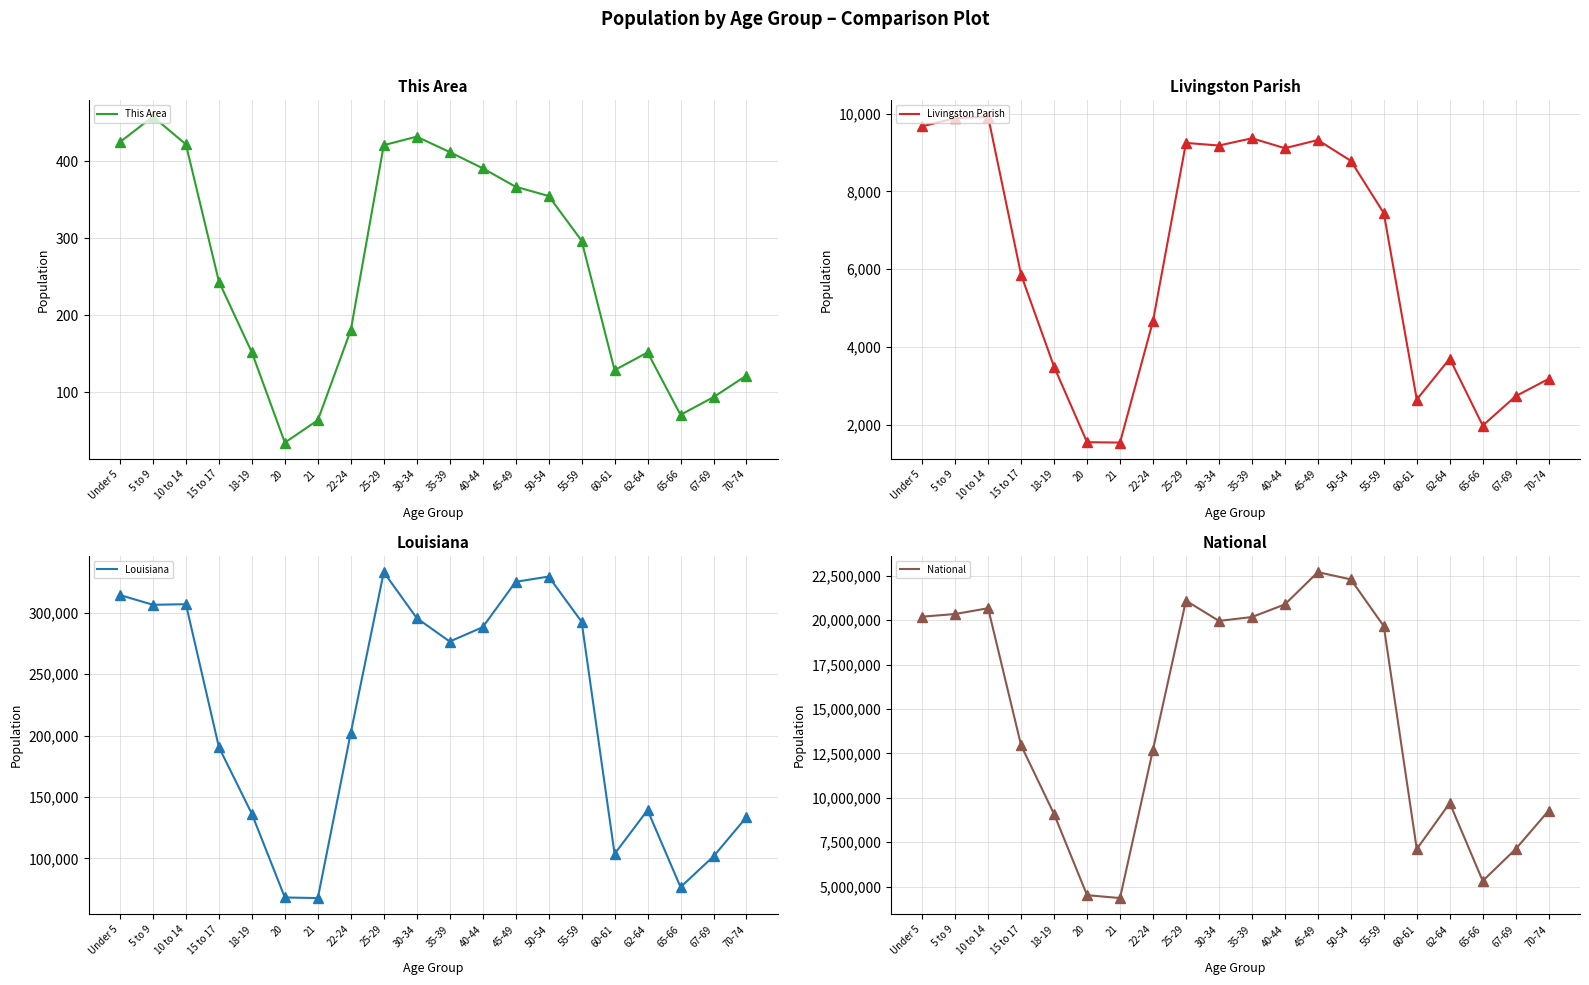

True or false: Louisiana and National cross at least once.

False